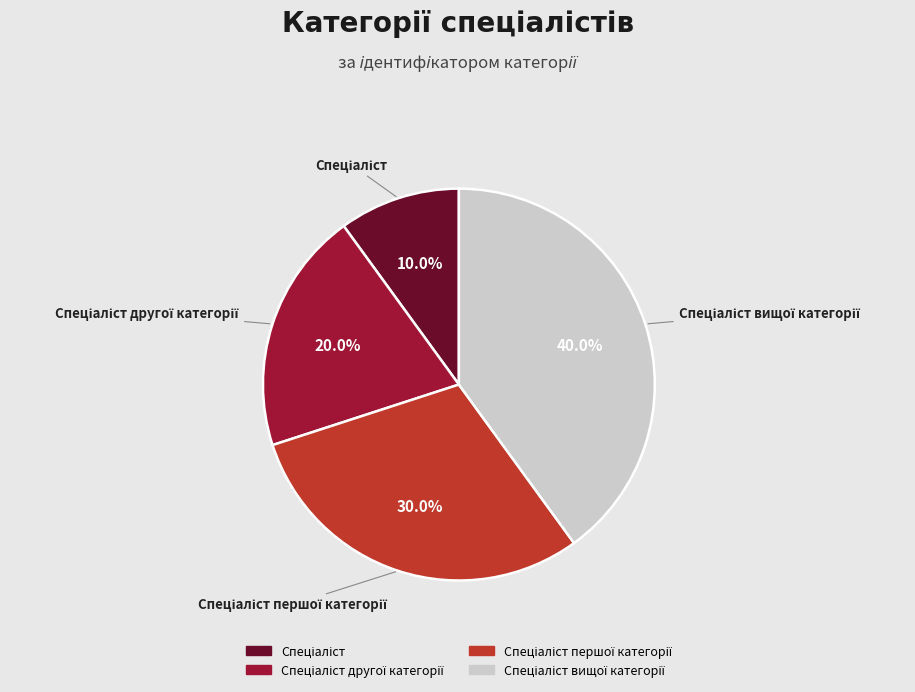

Is there a majority slice in this chart?

No